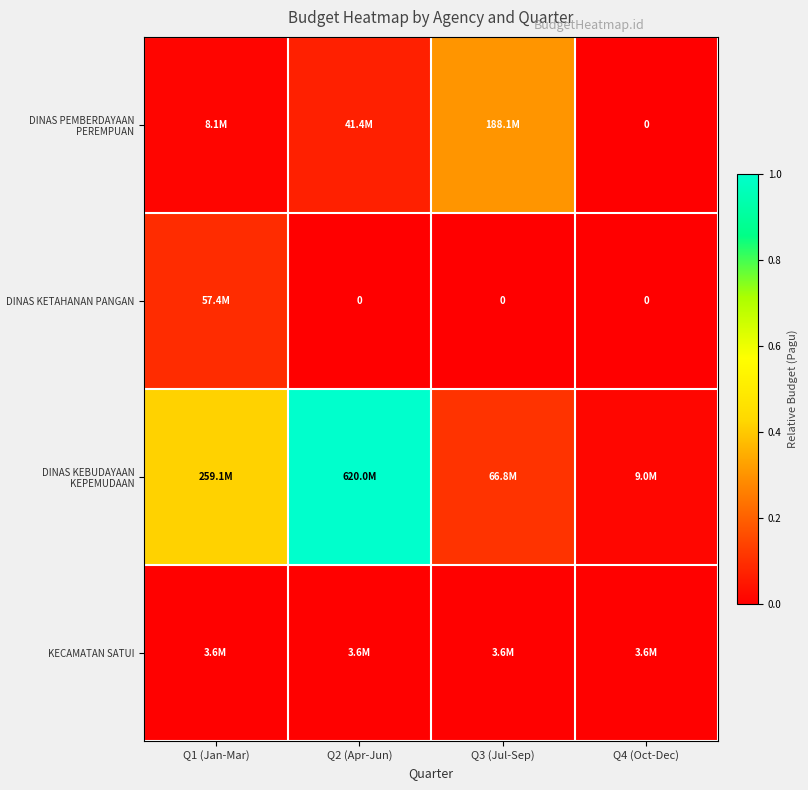

List the series in order of their peak value, lowest first.

KECAMATAN SATUI, DINAS KETAHANAN PANGAN, DINAS PEMBERDAYAAN PEREMPUAN, DINAS KEBUDAYAAN KEPEMUDAAN